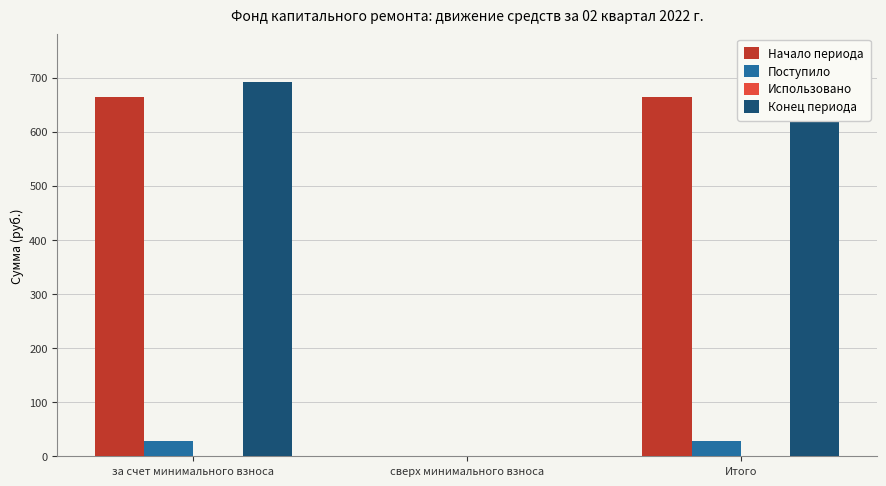

Is it true that Конец периода equals 0.0 at сверх минимального взноса?

True